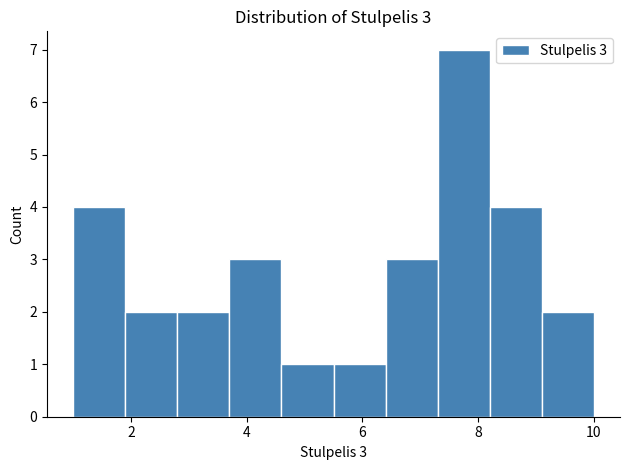

Over which range of the x-axis is the bar tallest?

7.3 to 8.2